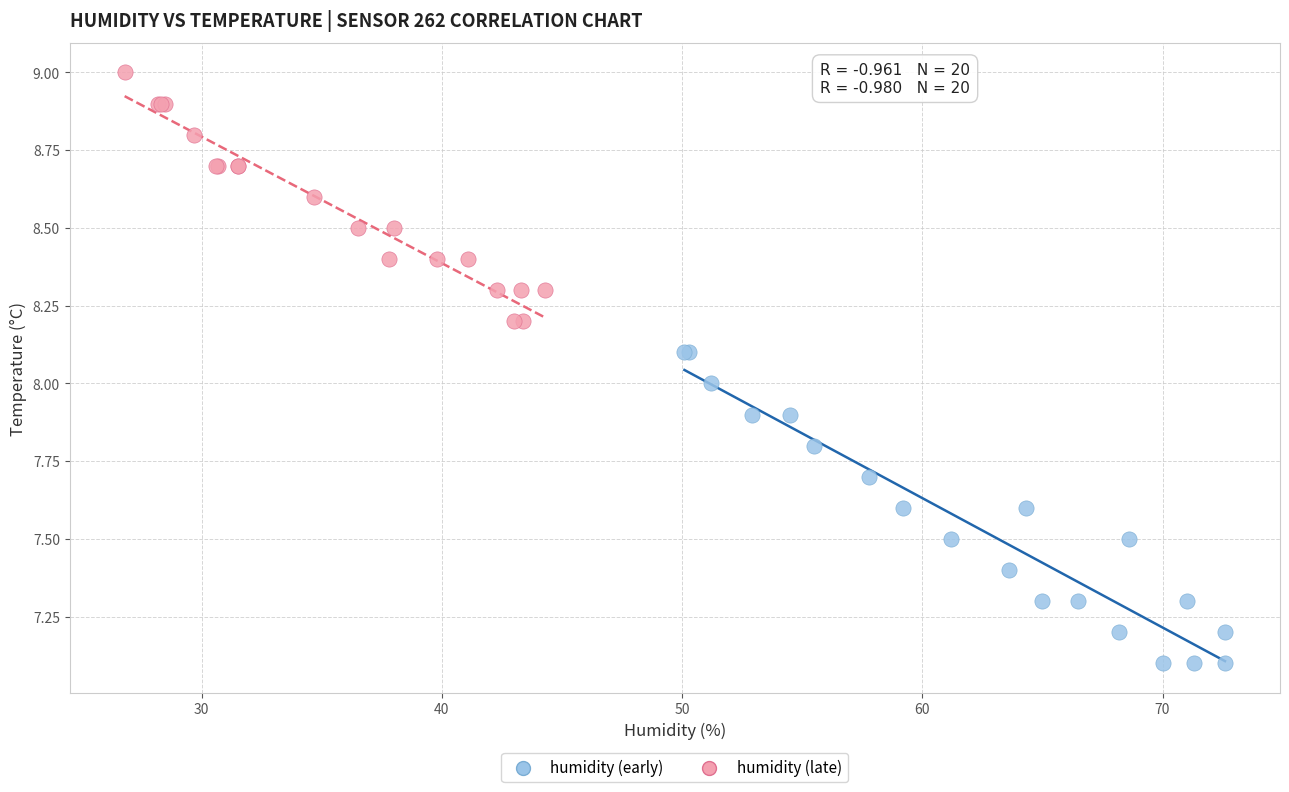

Which series reaches the minimum Y coordinate?

humidity (early)